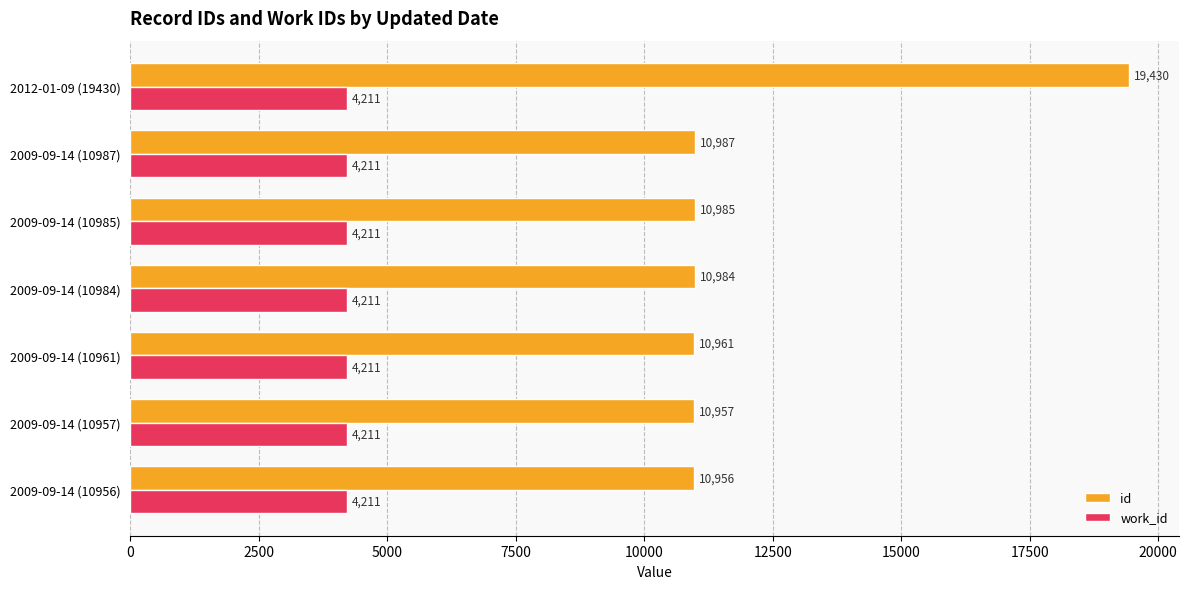

What is the minimum value for work_id?

4211